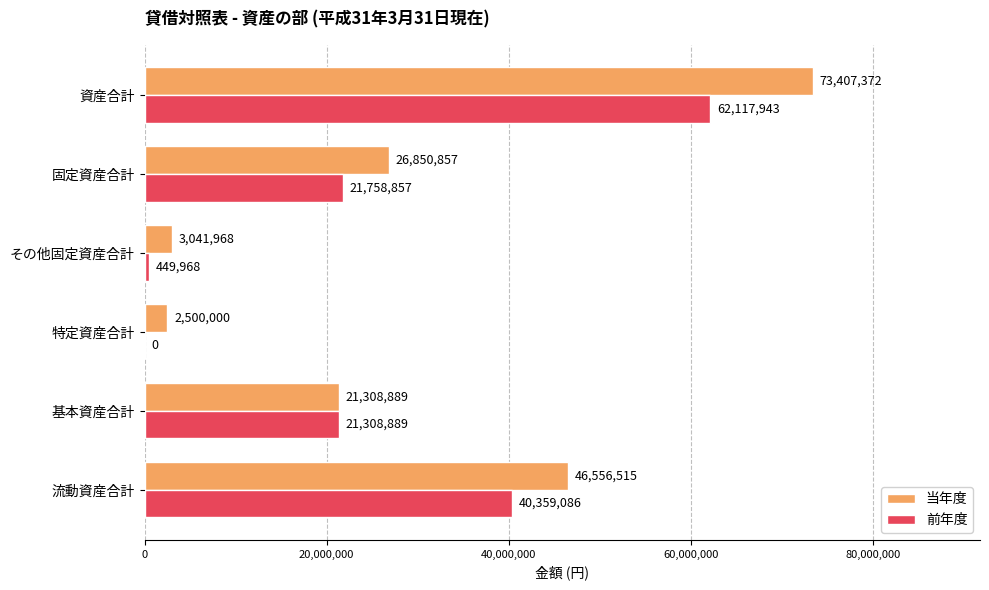

Is the value of 当年度 at 特定資産合計 greater than the value of 前年度 at 基本資産合計?

No